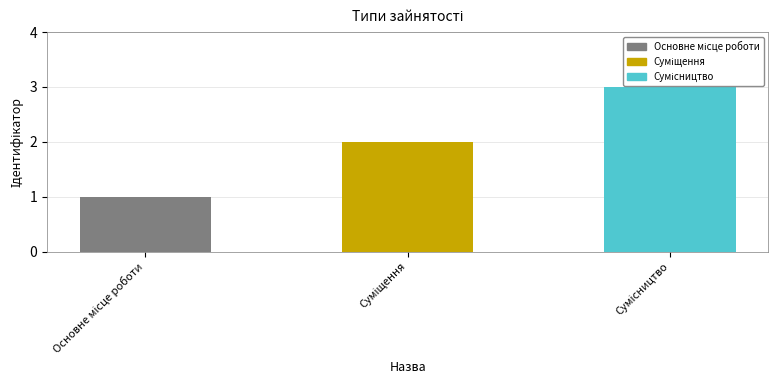

Where does the data first go above 2?

Сумісництво